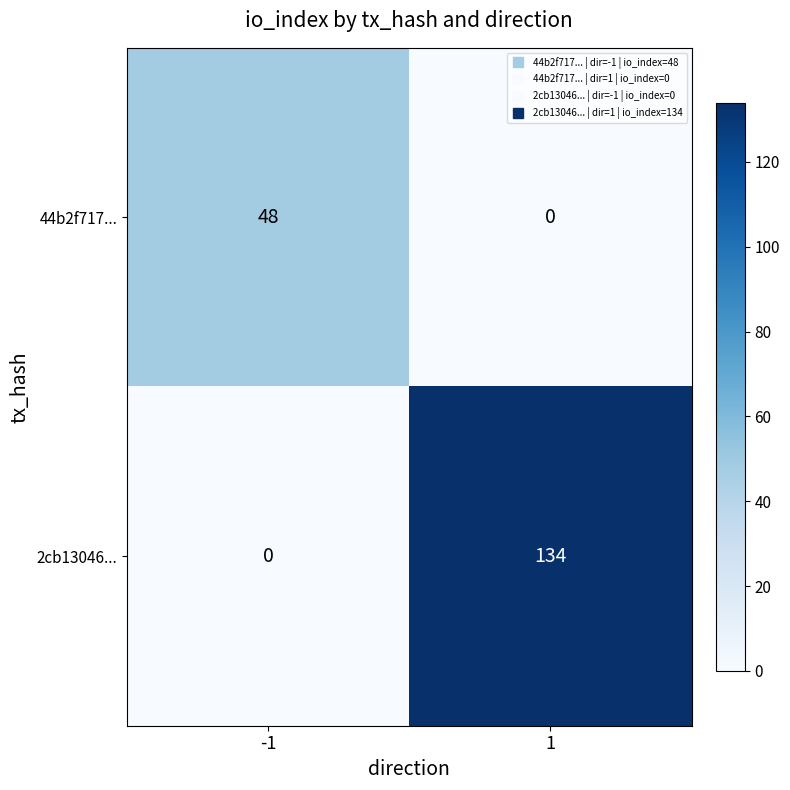

List the series in order of their peak value, lowest first.

44b2f717..., 2cb13046...